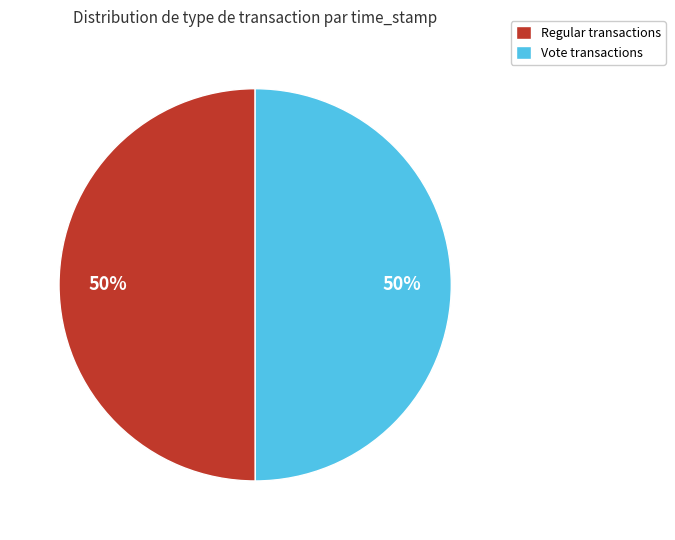

To the nearest percent, what is the average slice percentage?

50%